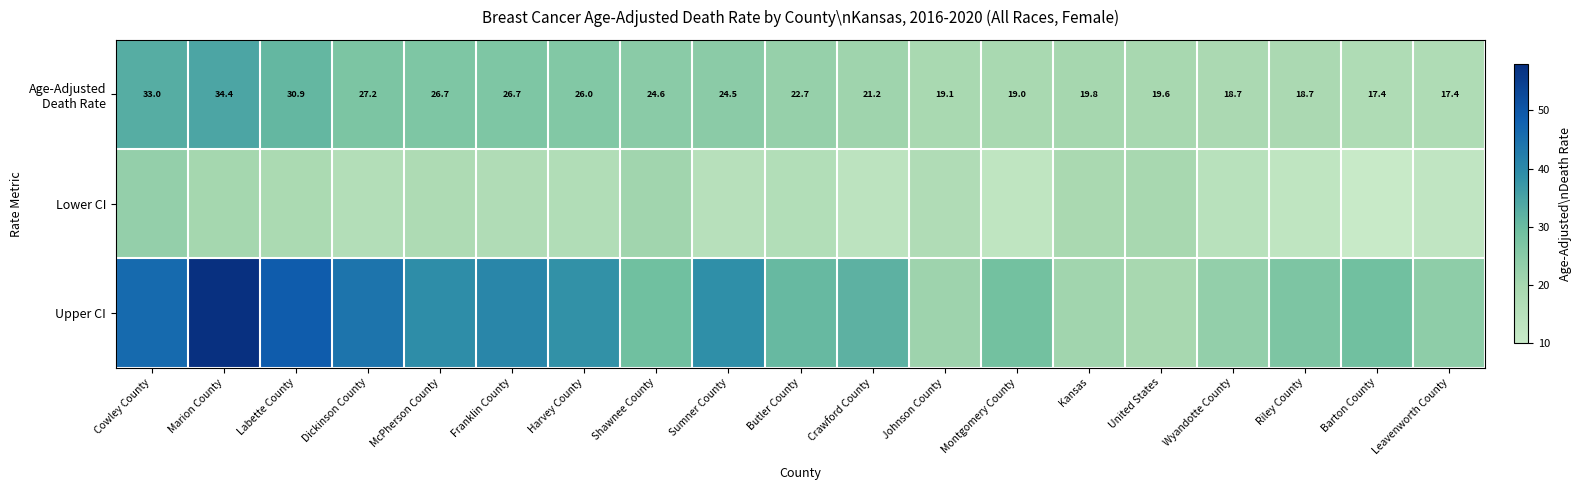

Is it true that Age-Adjusted Death Rate equals 26.0 at Harvey County?

True